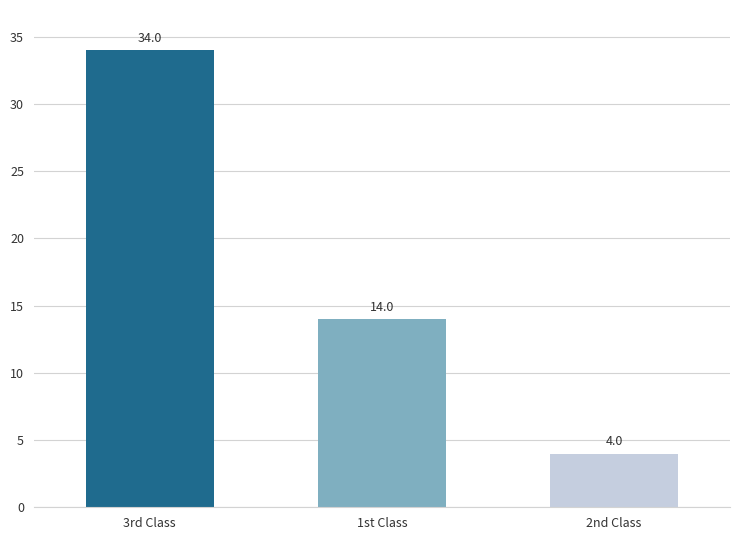

Which has a higher value, 1st Class or 2nd Class?

1st Class